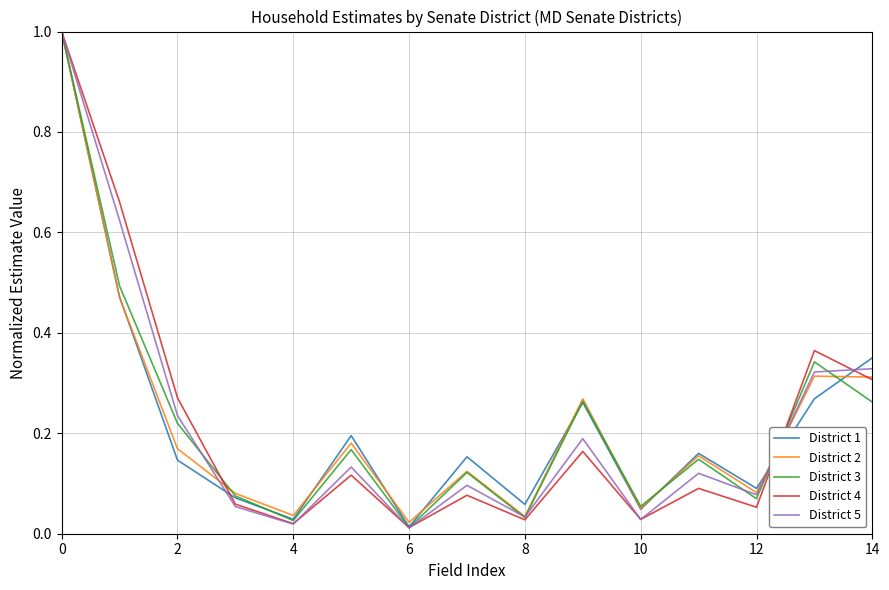

How many lines are shown in the chart?

5